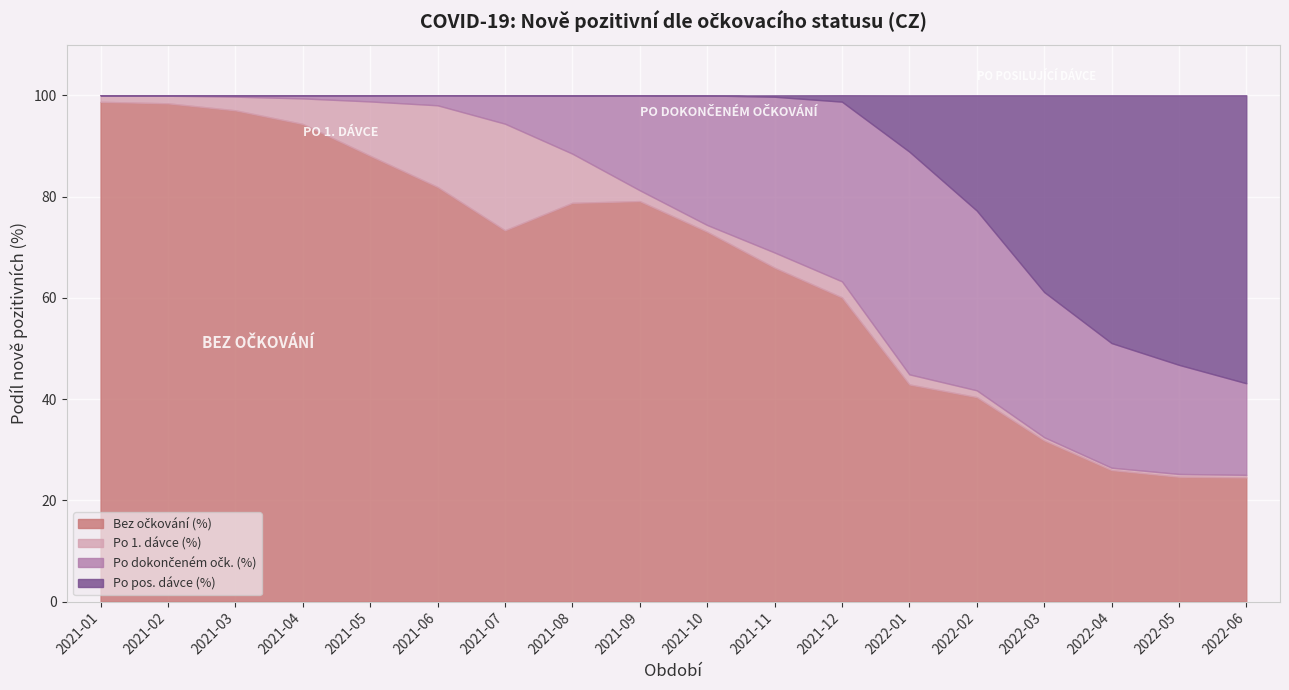

Where do Bez očkování (%) and Po dokončeném očk. (%) first cross each other?

2021-12 and 2022-01